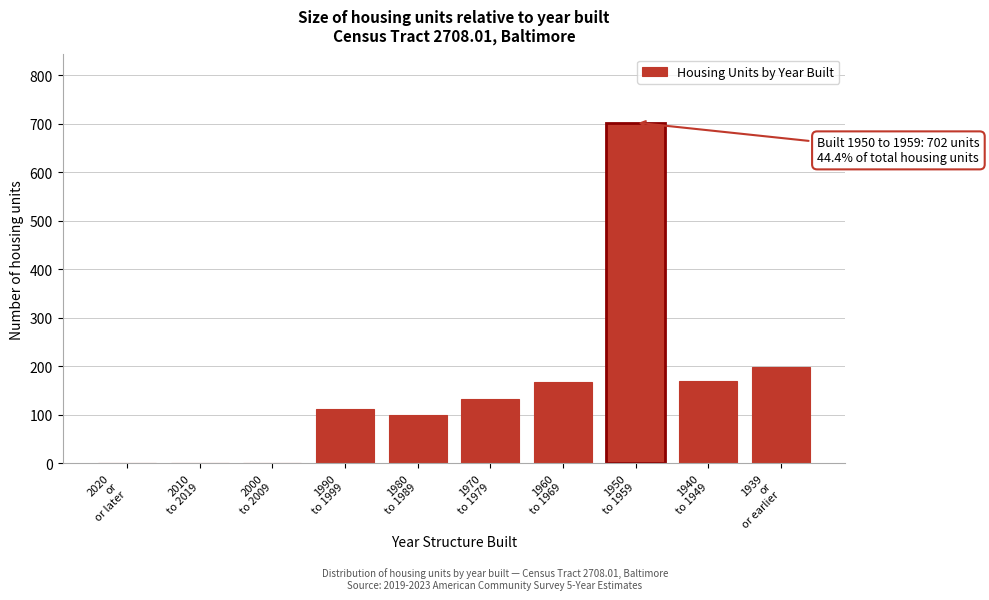

What is the greatest value displayed?

702